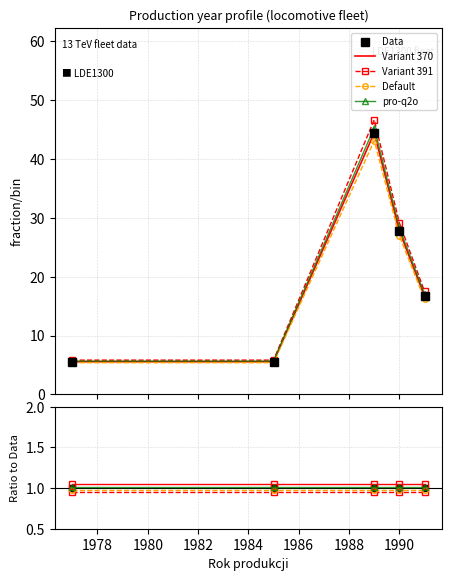

Is it true that Data equals 1.0 at 1984?

True